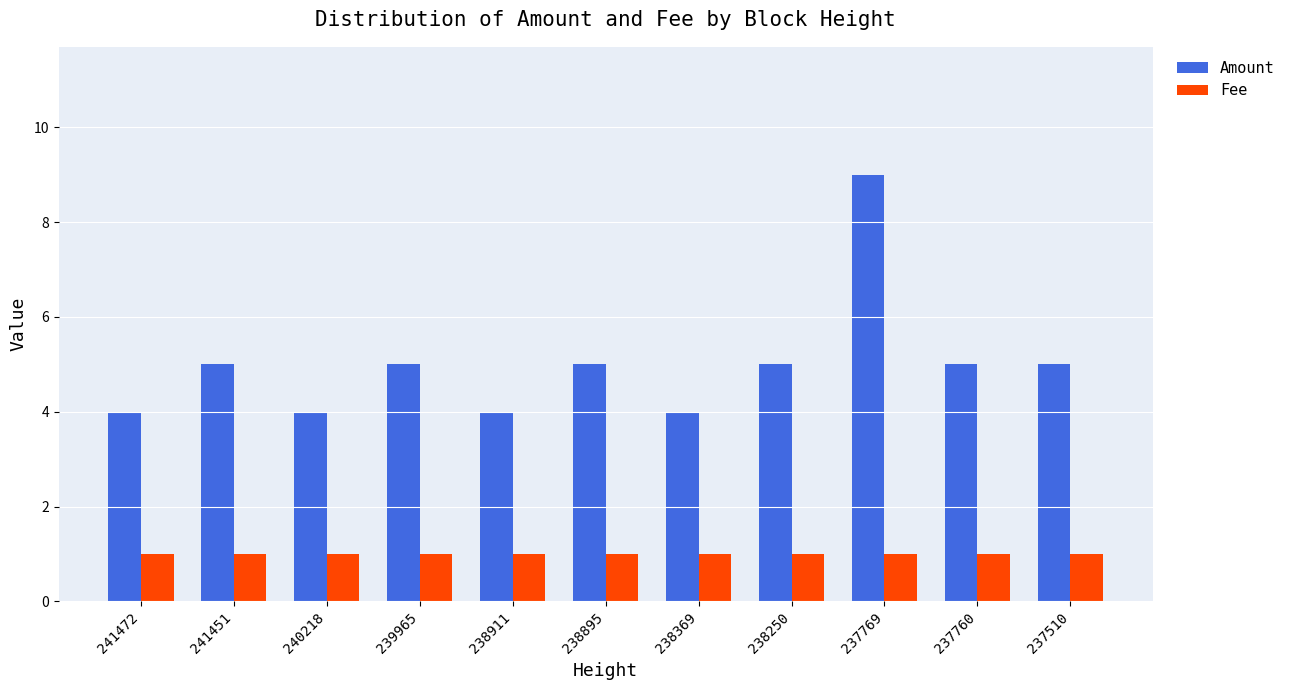

Is it true that Fee equals 1 at 241472?

True